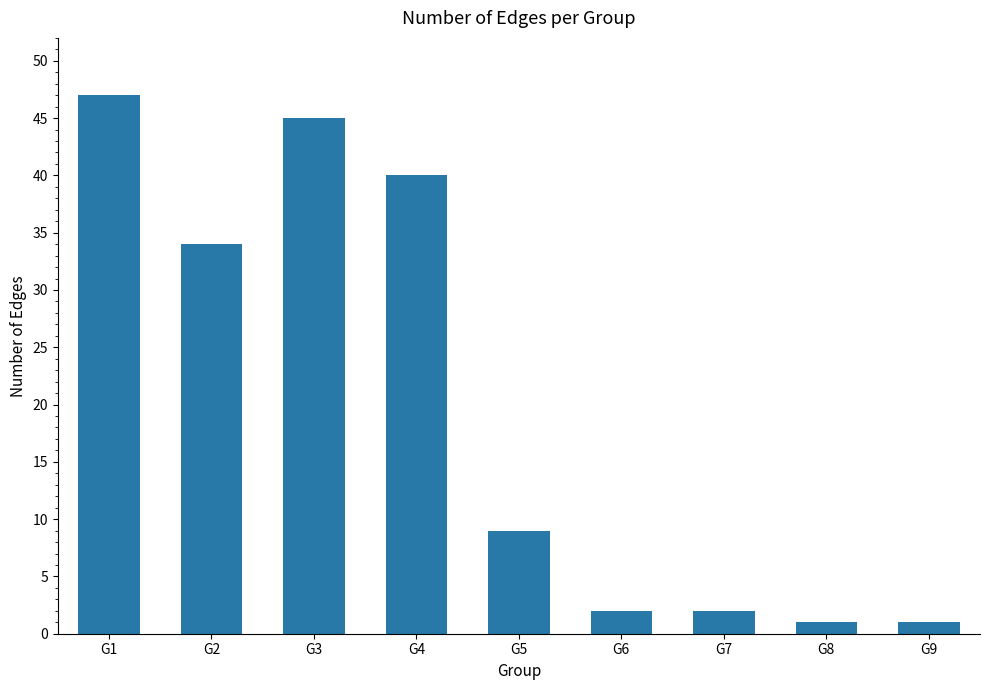

True or false: the data shows 40 at G4.

True